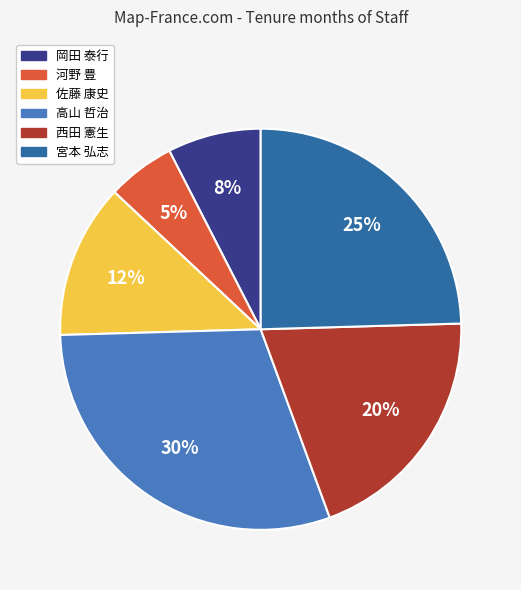

Do 岡田 泰行 and 宮本 弘志 together represent more than half of the pie?

No